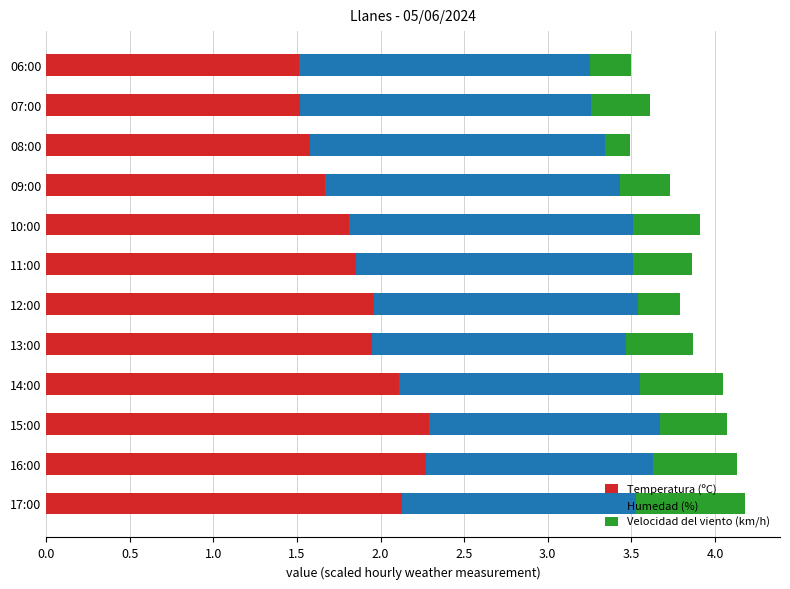

Is it true that Temperatura (ºC) equals 0.6 at 12:00?

False